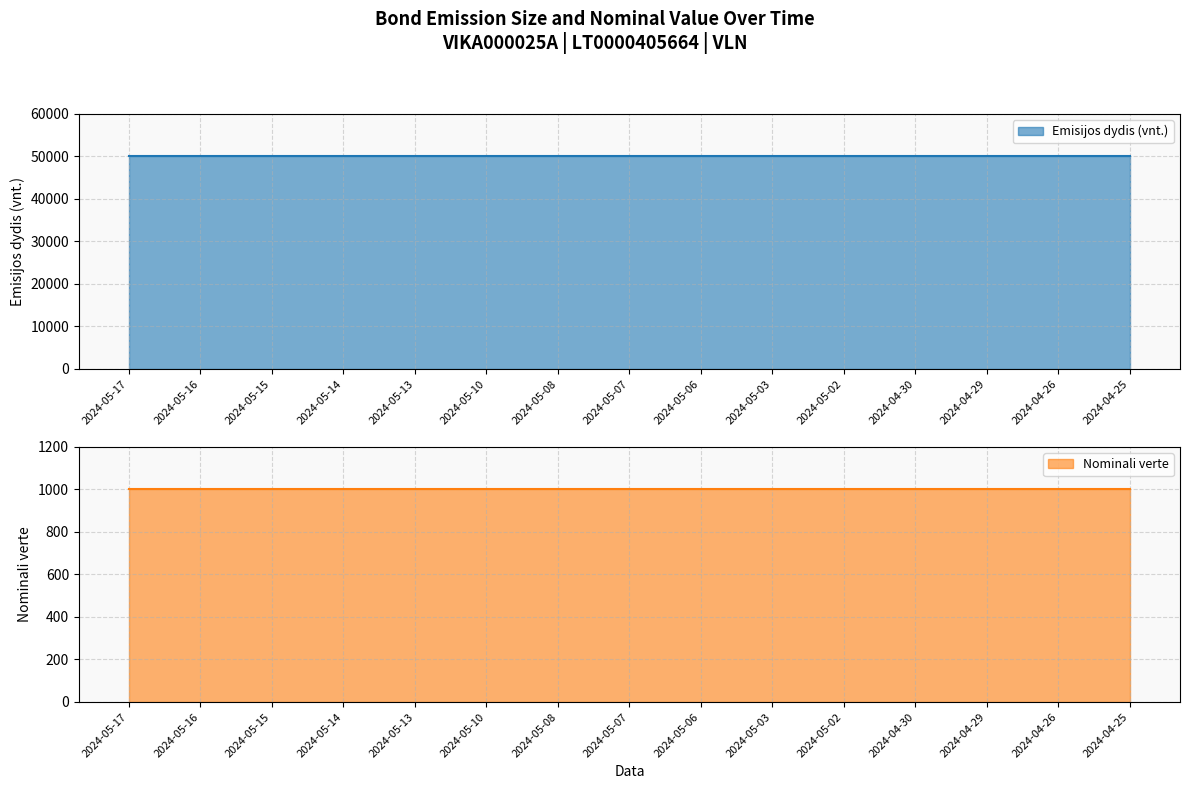

Which category has the highest value in the Emisijos dydis (vnt.) series?

2024-05-17